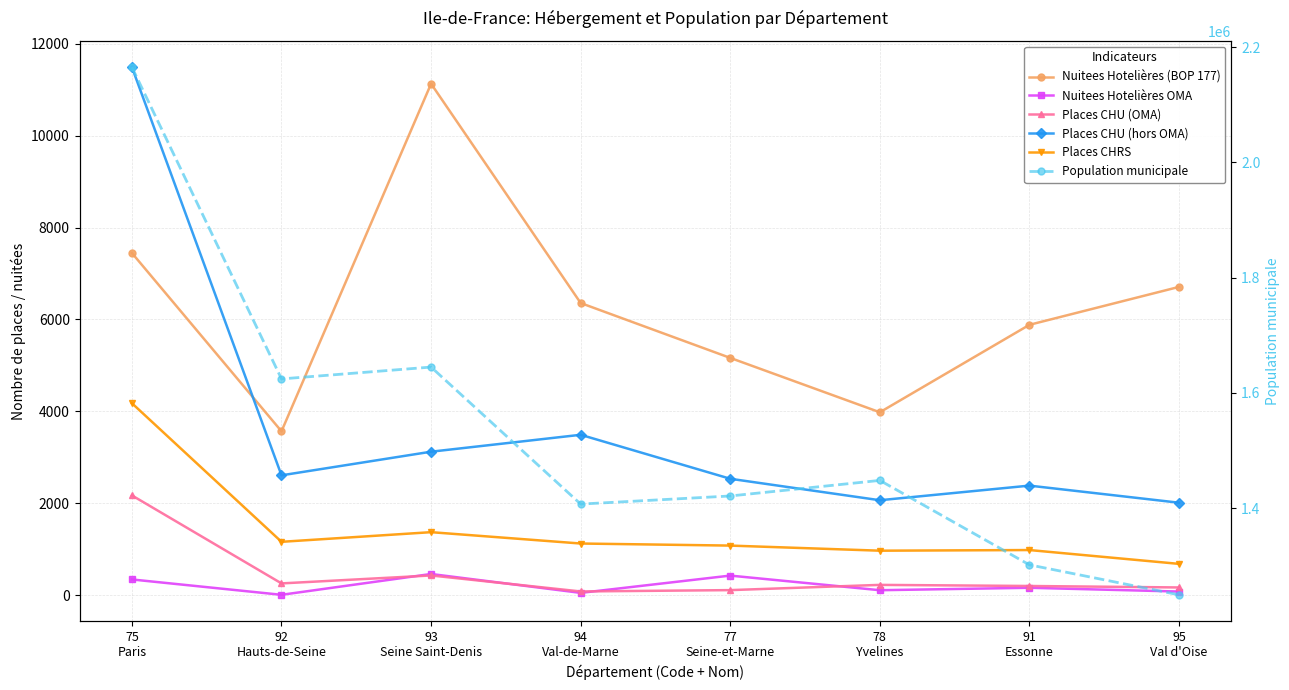

True or false: Places CHRS and Population municipale cross at least once.

False